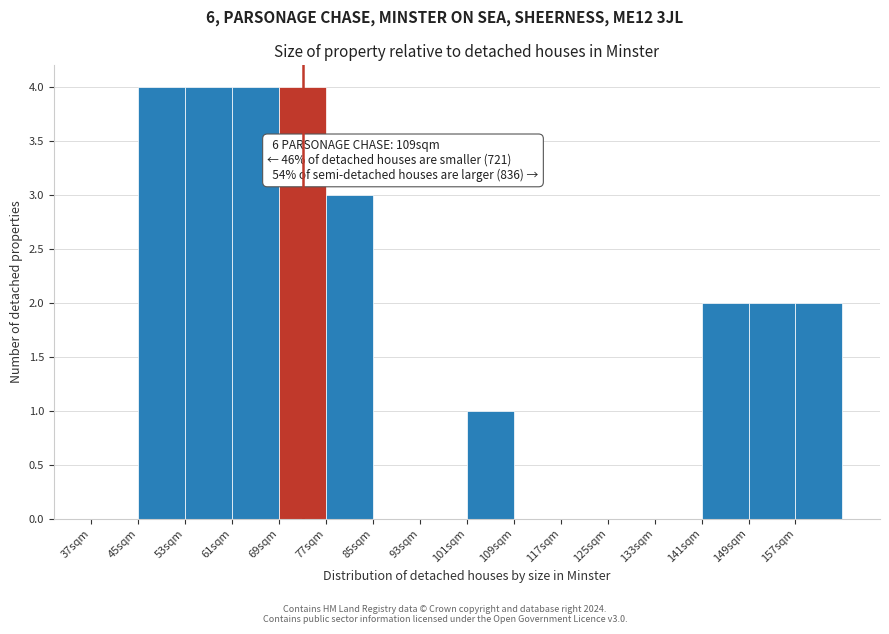

Reading left to right, list all the values displayed in this chart.

37sqm=0	45sqm=4	53sqm=4	61sqm=4	69sqm=4	77sqm=3	85sqm=0	93sqm=0	101sqm=1	109sqm=0	117sqm=0	125sqm=0	133sqm=0	141sqm=2	149sqm=2	157sqm=2